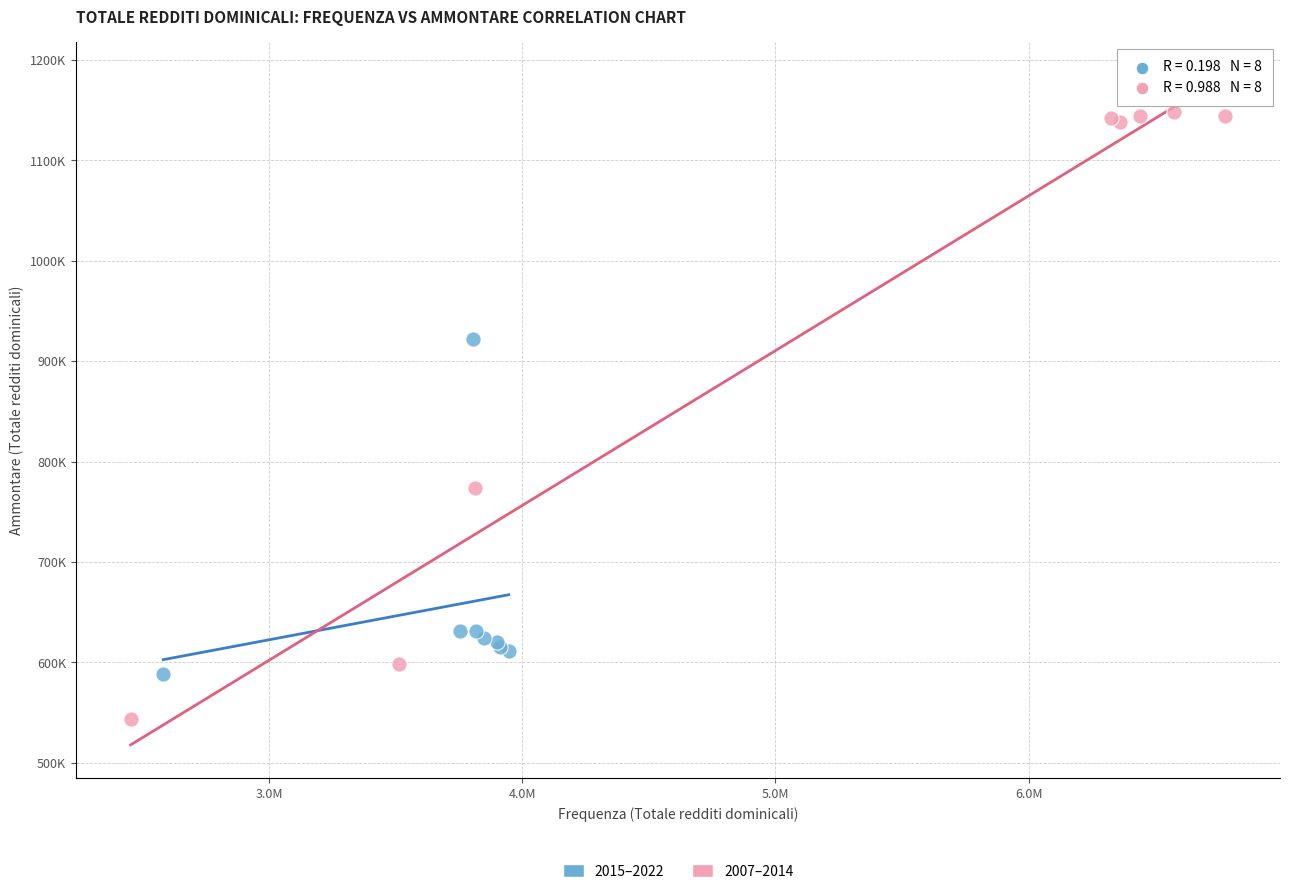

Which series reaches the minimum Y coordinate?

2007–2014